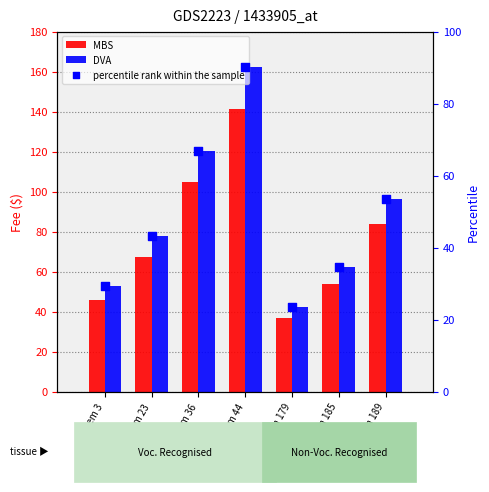

At how many categories does at least one series exceed 32?

7